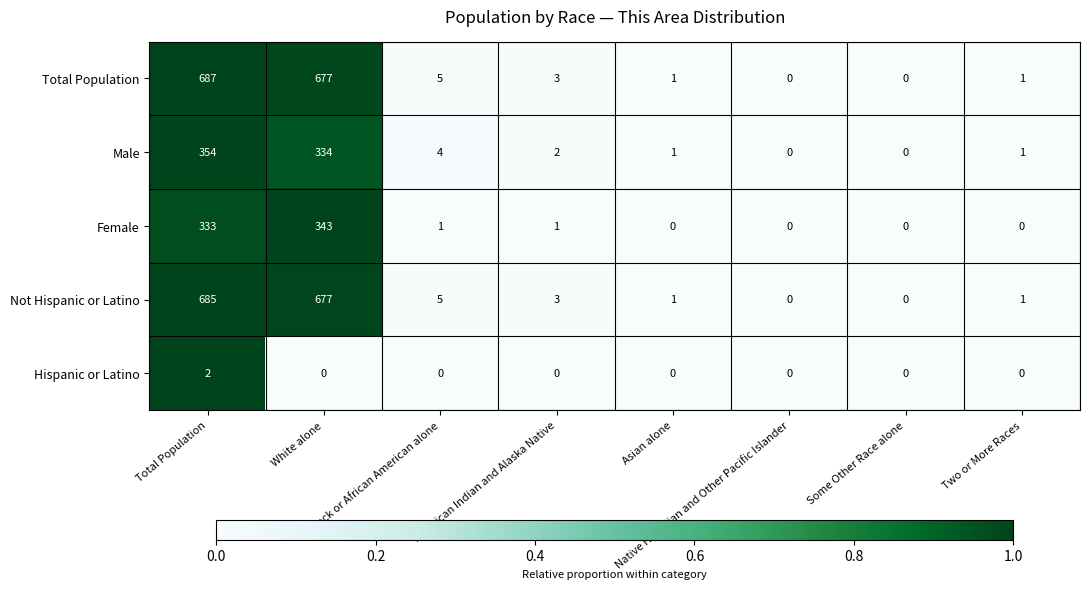

What is the maximum value shown in the chart?

687